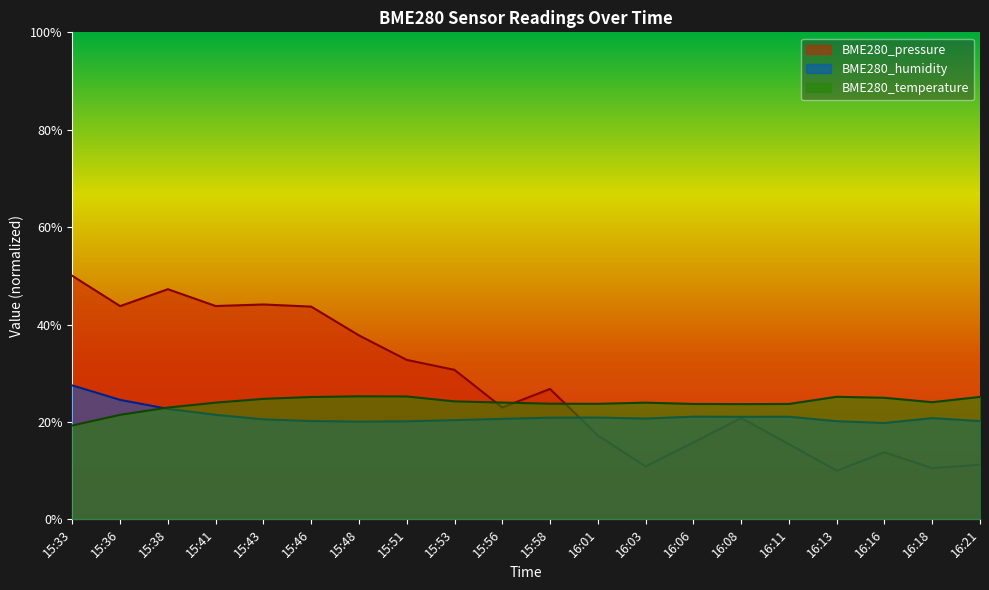

Between which two adjacent categories do BME280_pressure and BME280_temperature first intersect?

15:53 and 15:56